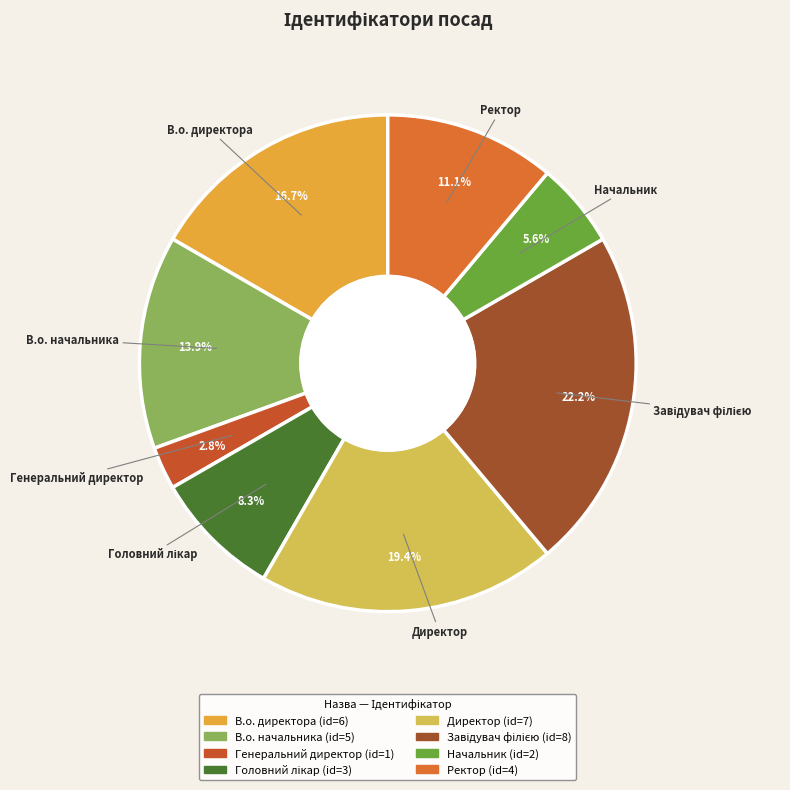

Is it true that Директор is 10% of the pie?

False